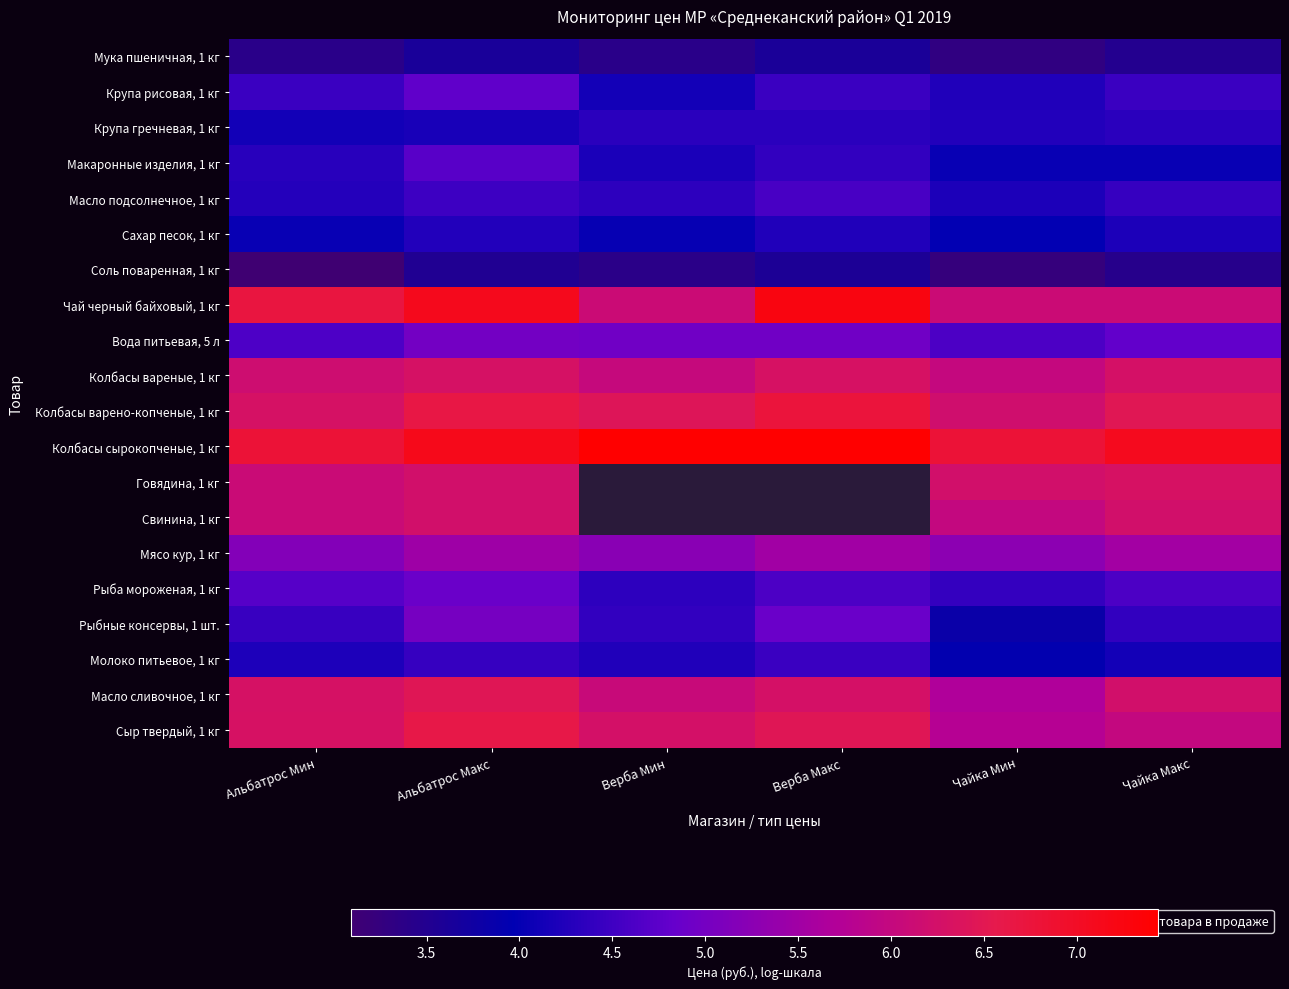

How many categories are shown in the chart?

6